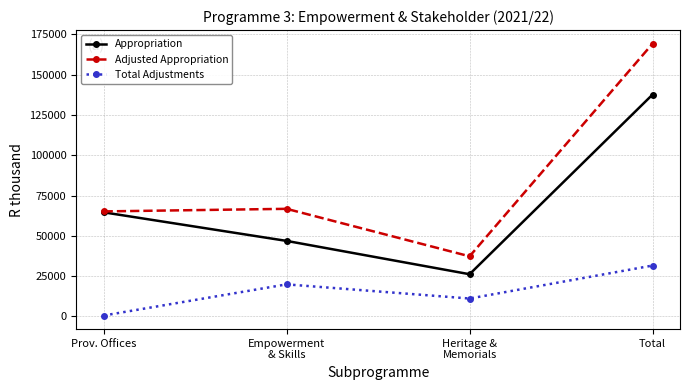

Rank the series at Empowerment
& Skills from lowest to highest value.

Total Adjustments, Appropriation, Adjusted Appropriation